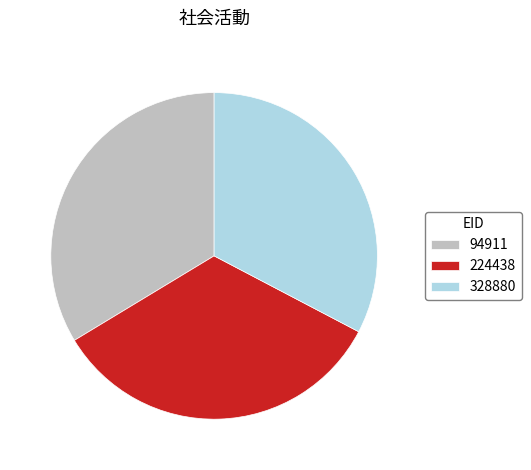

True or false: 224438 accounts for 21% of the total.

False